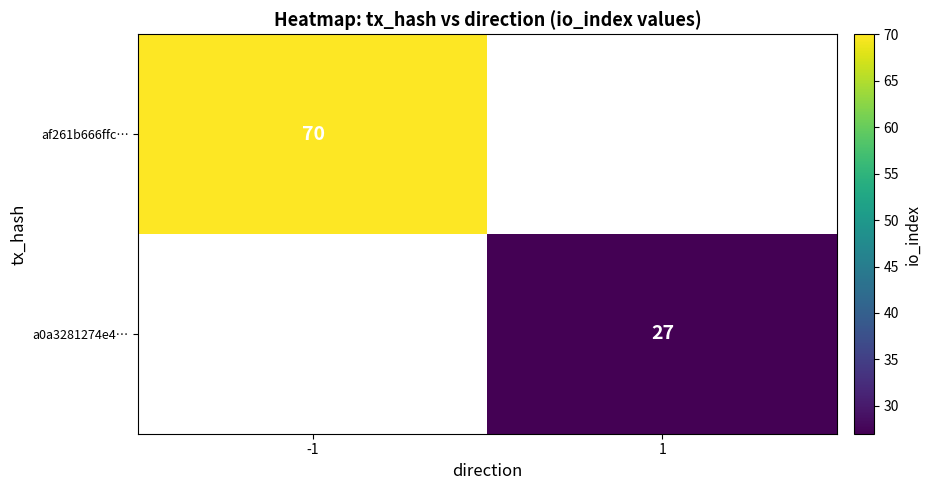

Which has a higher value, 1 or -1?

-1